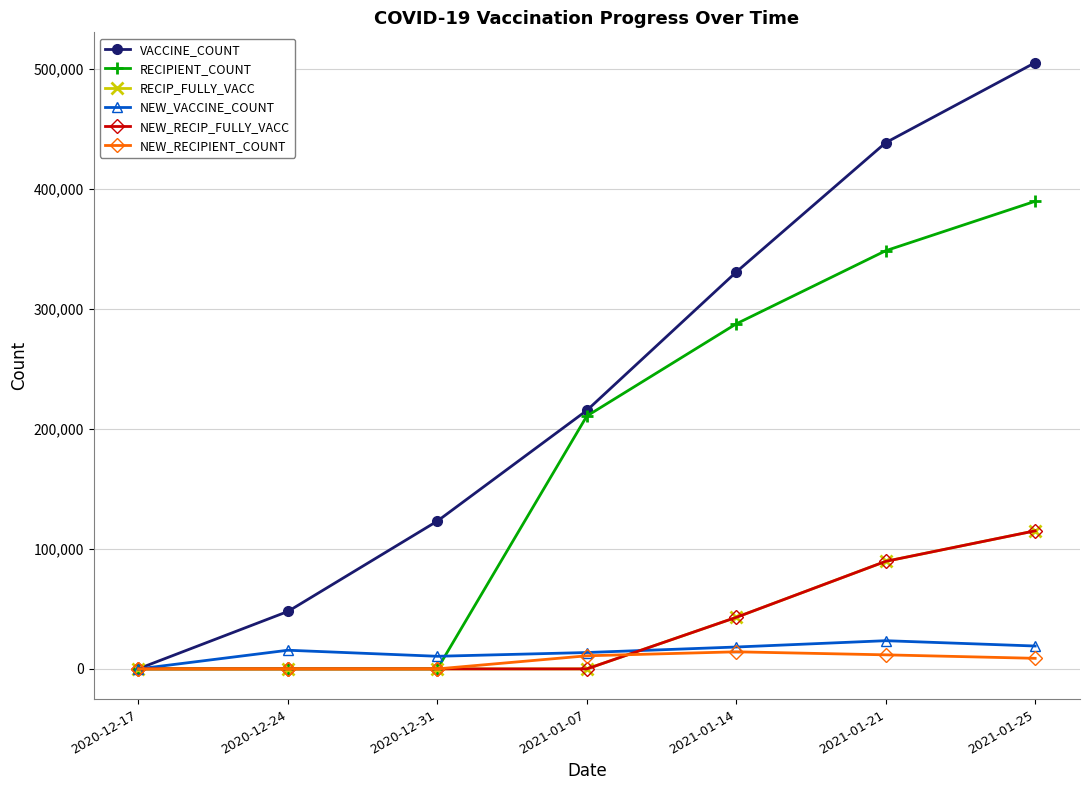

At which label does NEW_RECIPIENT_COUNT reach its peak?

2021-01-14